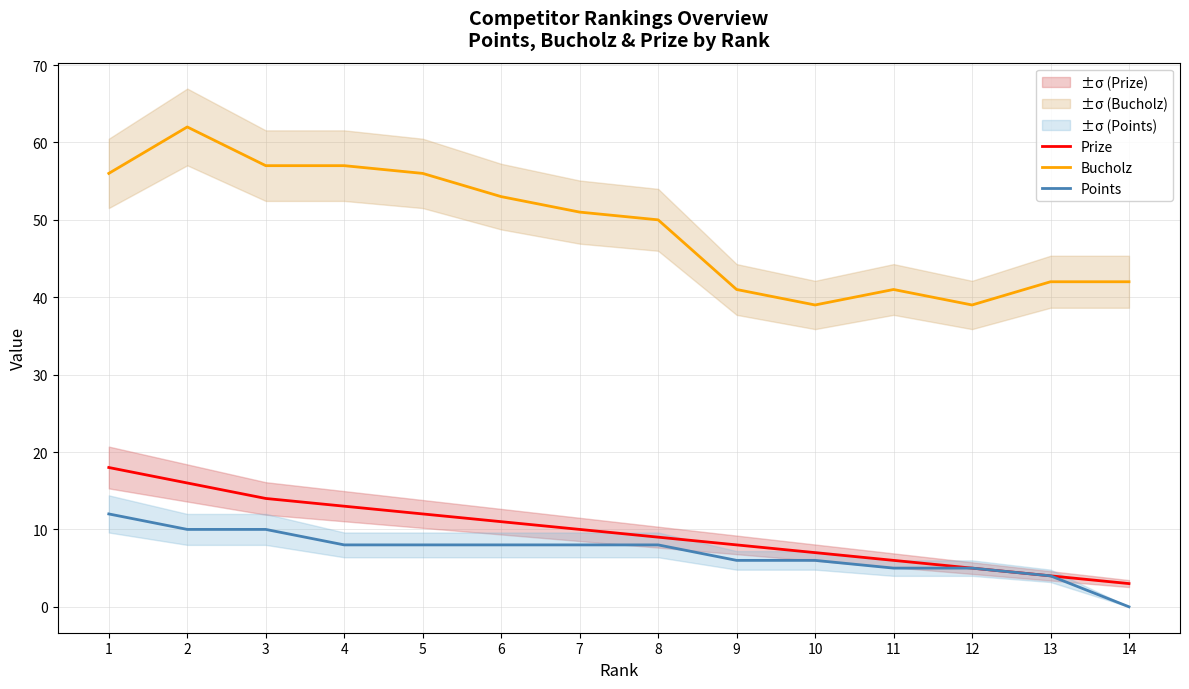

True or false: Bucholz and Prize cross at least once.

False